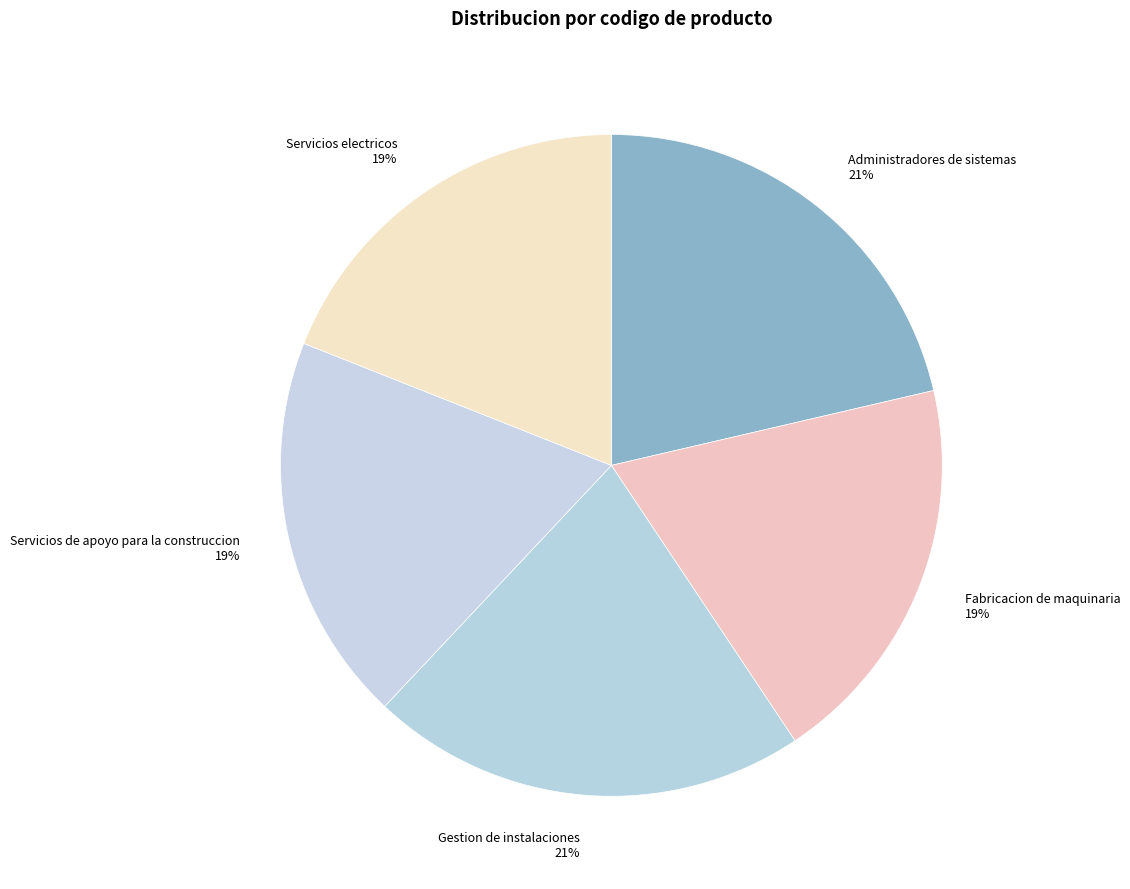

Does Servicios electricos account for over 50% of the chart?

No